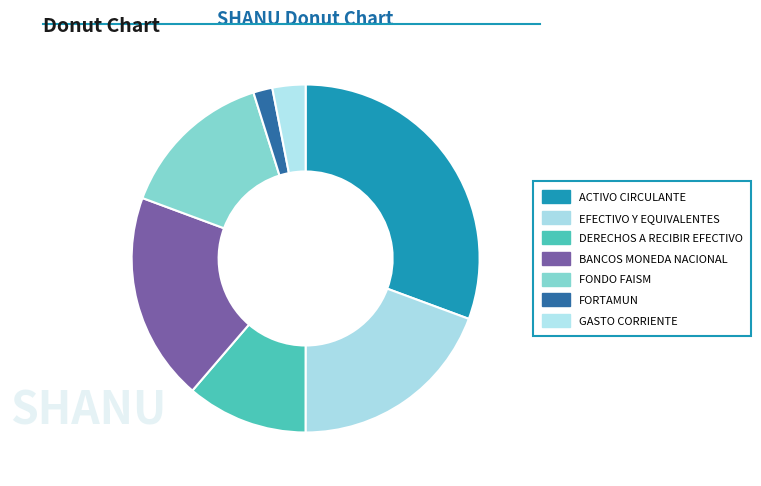

To the nearest percent, what portion does FORTAMUN represent?

2%